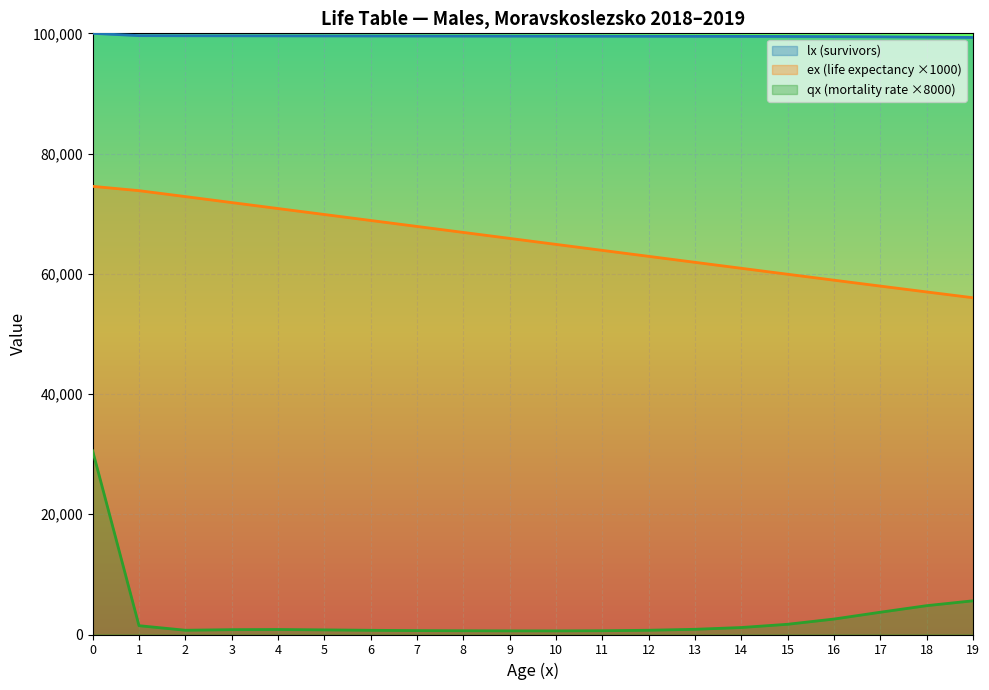

The qx x1000 (mortality rate) series shows 911.2 at 7. True or false?

False